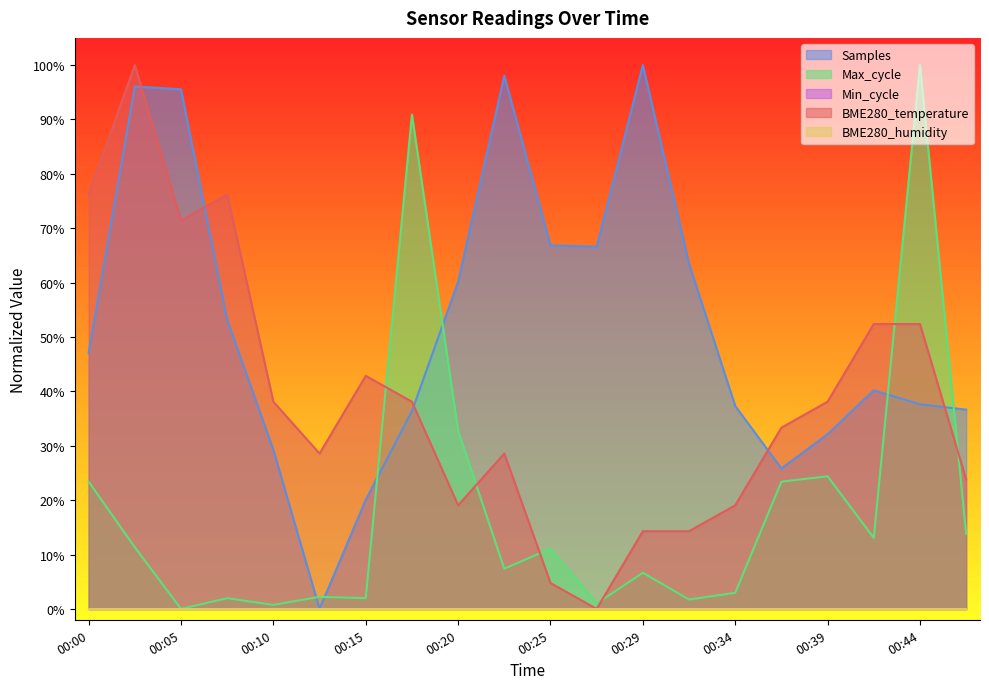

Rank the categories by BME280_temperature value from lowest to highest.

00:27, 00:25, 00:29, 00:32, 00:20, 00:34, 00:47, 00:13, 00:22, 00:37, 00:10, 00:17, 00:39, 00:15, 00:42, 00:44, 00:05, 00:00, 00:08, 00:03